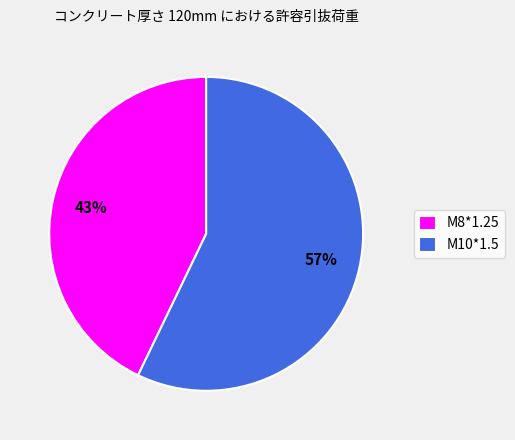

Is it true that M8*1.25 is 50% of the pie?

False